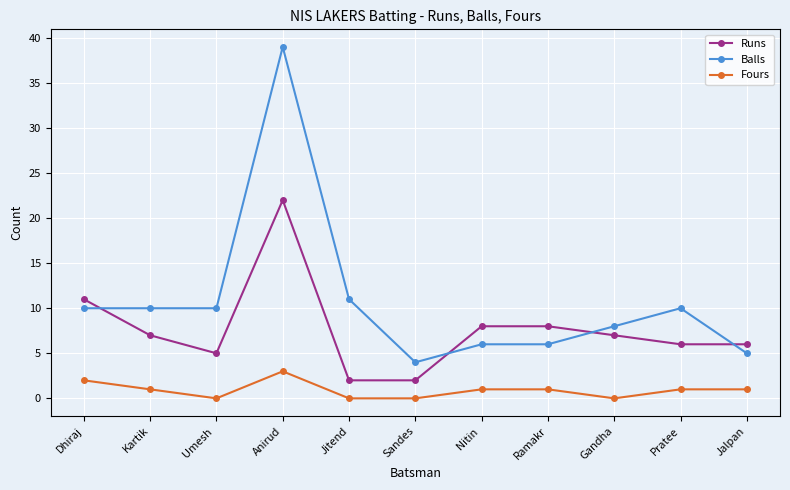

True or false: Fours and Runs intersect in this chart.

False